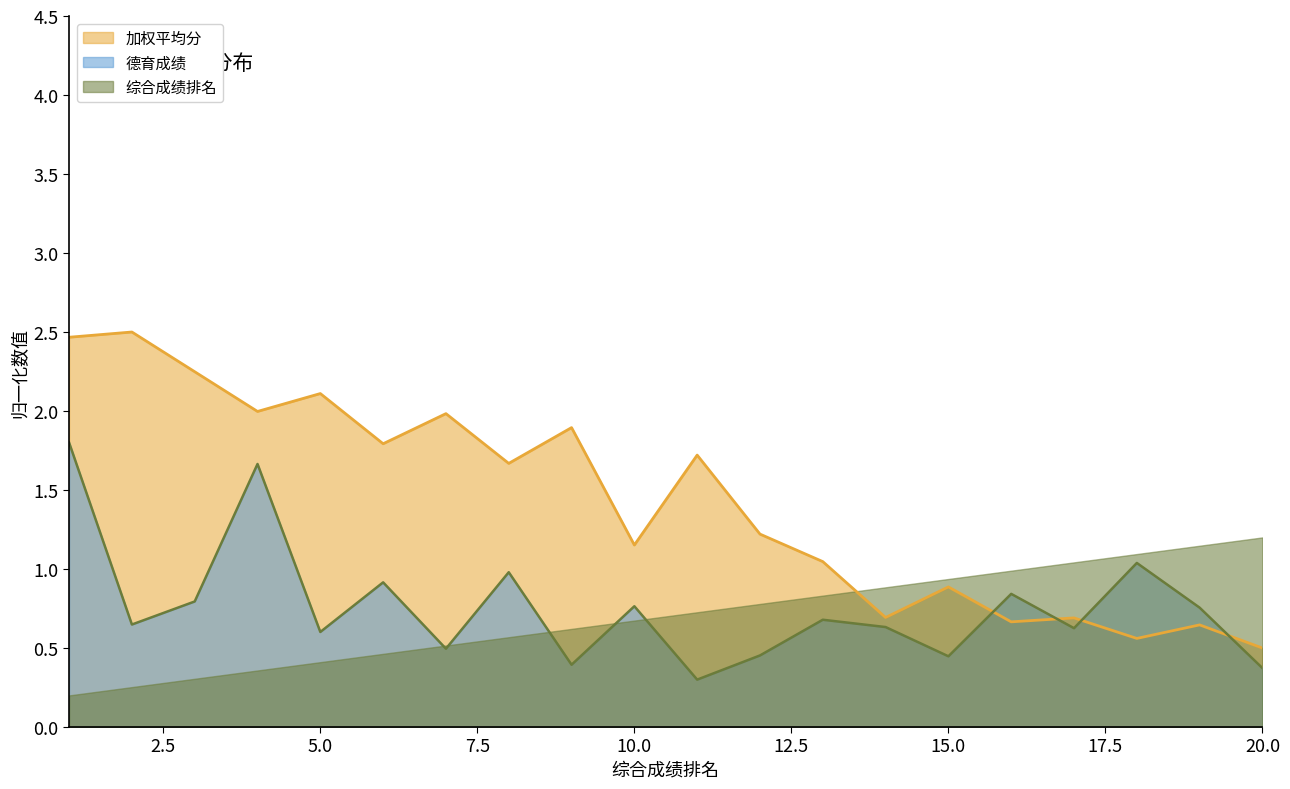

Read the 德育成绩 (线) value at 20.0.

0.4